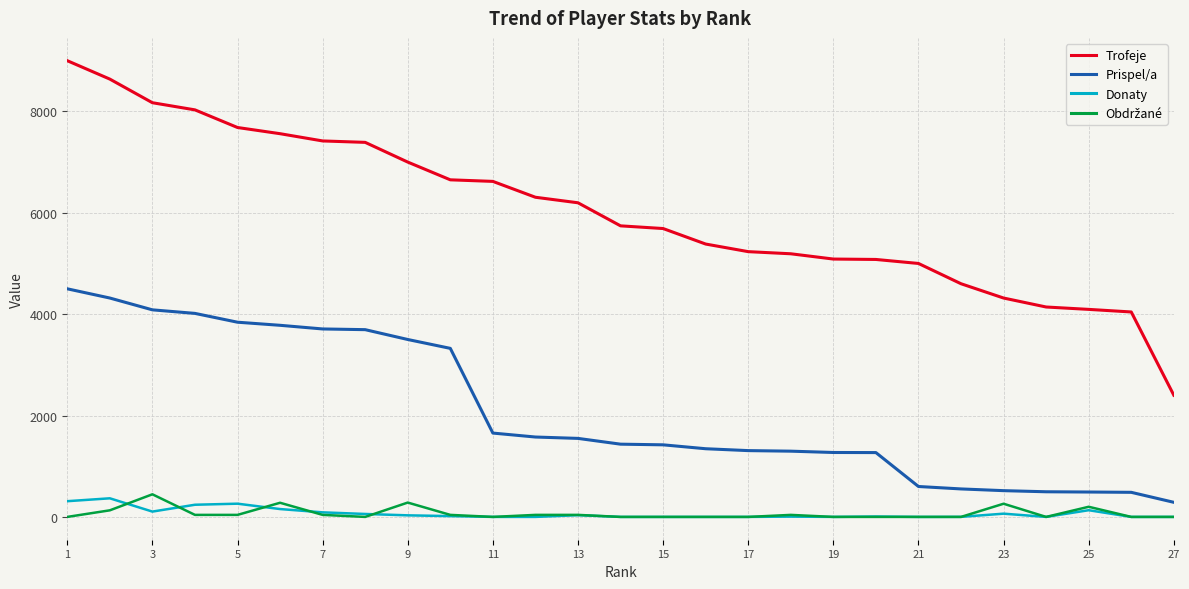

True or false: Prispel/a and Donaty cross at least once.

False